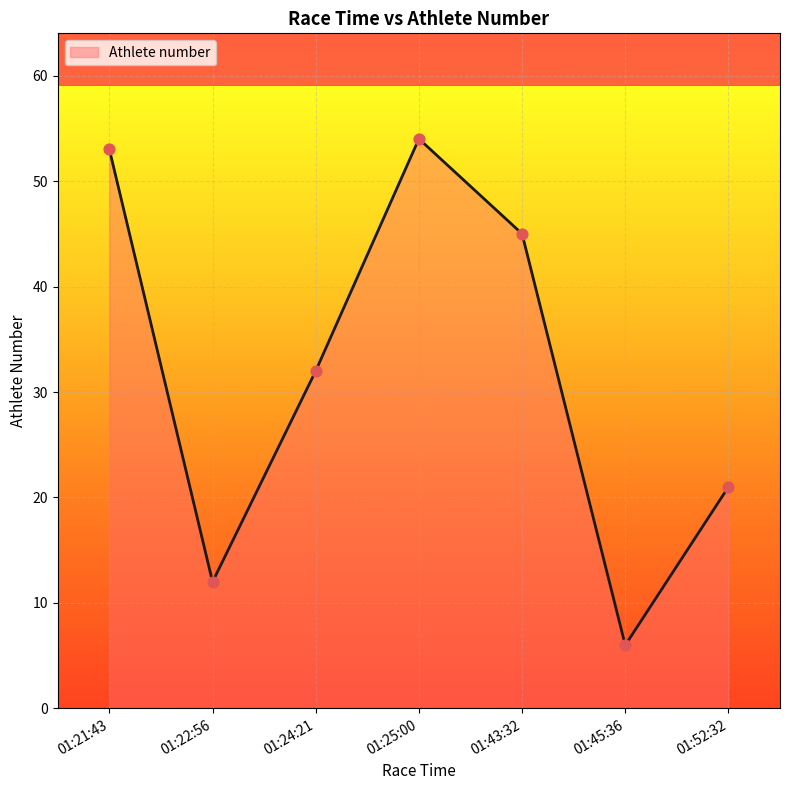

Approximately how many times larger is the value at 01:24:21 compared to 01:22:56?

2.7